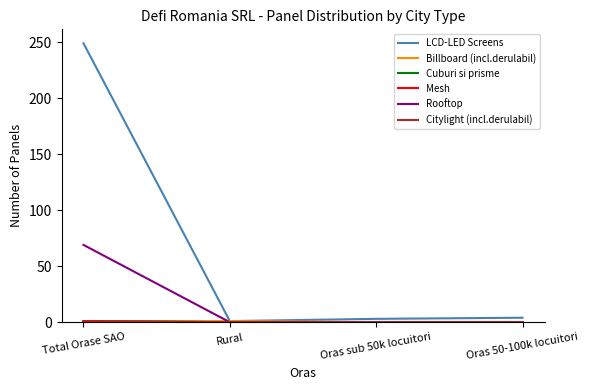

Is this an area chart (filled region under the line)?

No